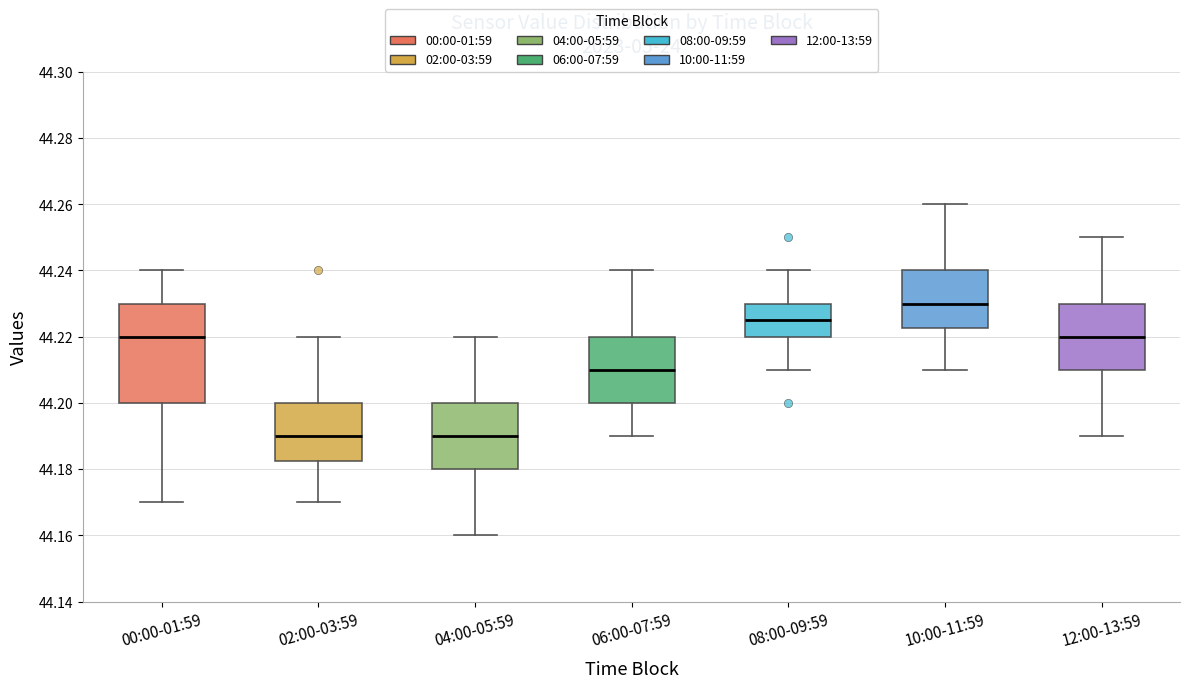

Where is the lower edge of the box for 12:00-13:59 on the y-axis? The values are not printed on the chart, so give them approximately, as read against the axis.

44.210